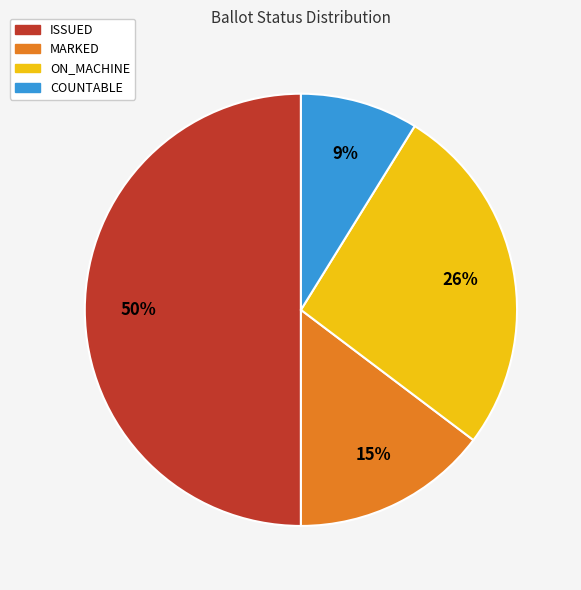

Is MARKED the majority of the pie?

No